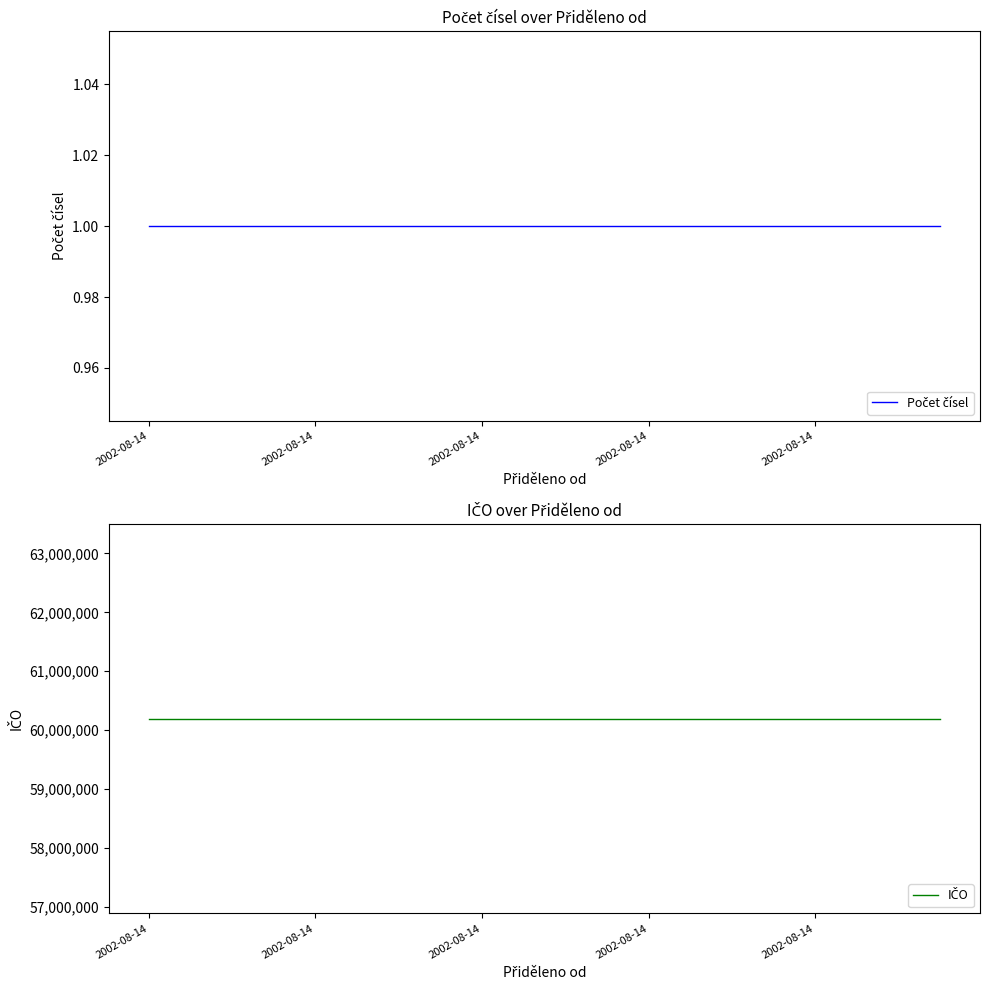

Reading left to right, transcribe all the data shown in this chart.

Počet čísel: 1	1	1	1	1	1	1	1	1	1	1	1	1	1	1	1	1	1	1	1
IČO: 60193336	60193336	60193336	60193336	60193336	60193336	60193336	60193336	60193336	60193336	60193336	60193336	60193336	60193336	60193336	60193336	60193336	60193336	60193336	60193336